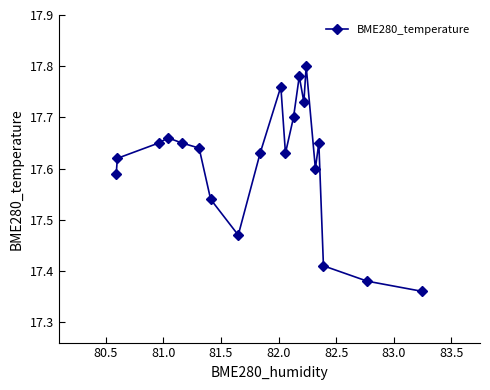

True or false: the data has more than 1 interior local peaks.

True